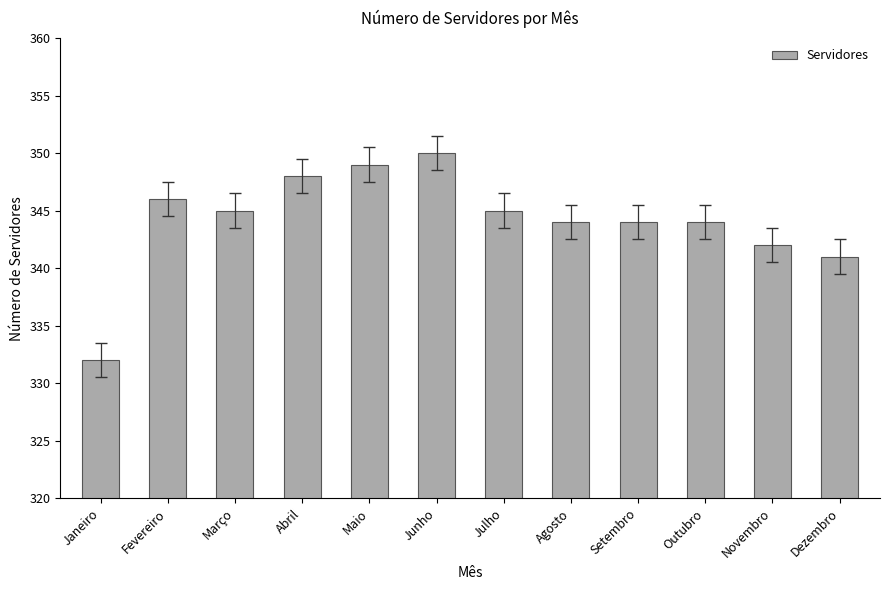

What is the label of the 8th bar from the right?

Maio